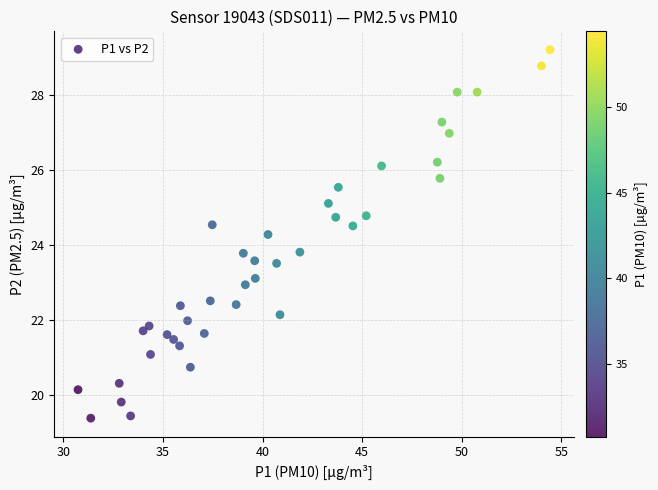

What is the range of Y values (max minus min)?

9.8